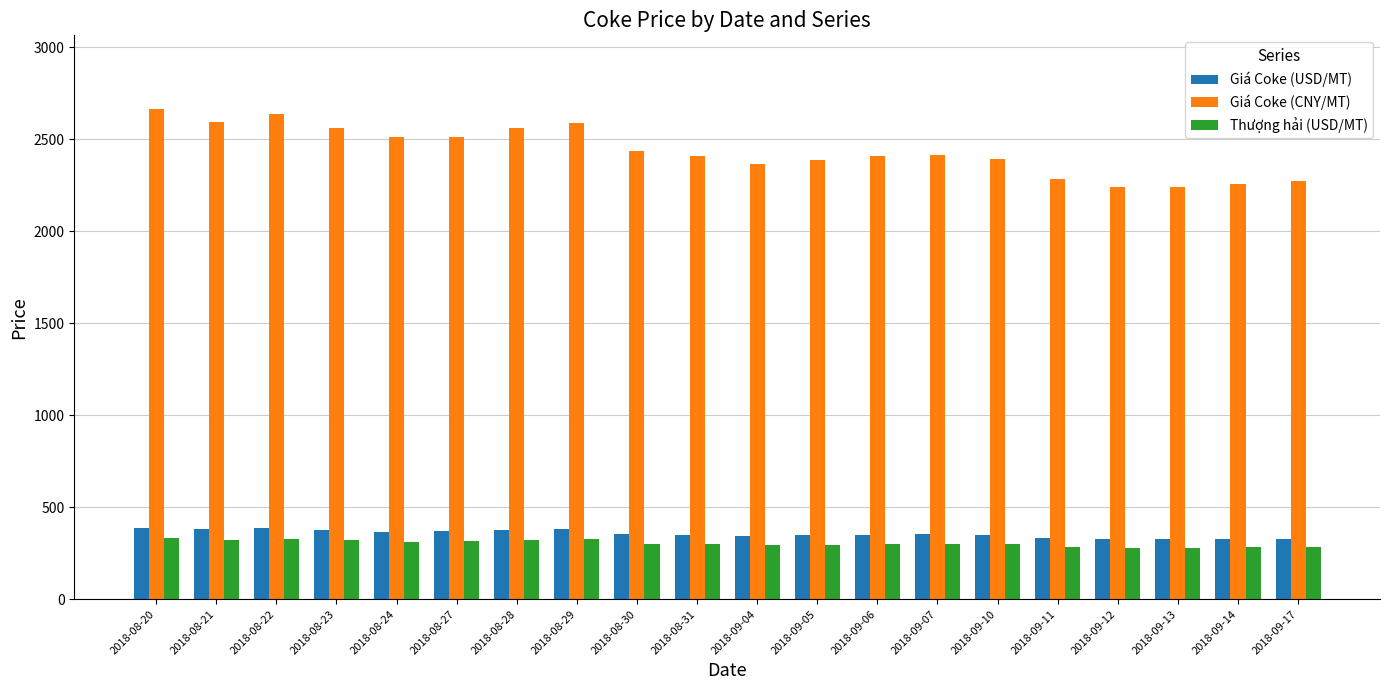

What is the sum of the Thượng hải (USD/MT) values at 2018-08-30 and 2018-09-11?

587.0